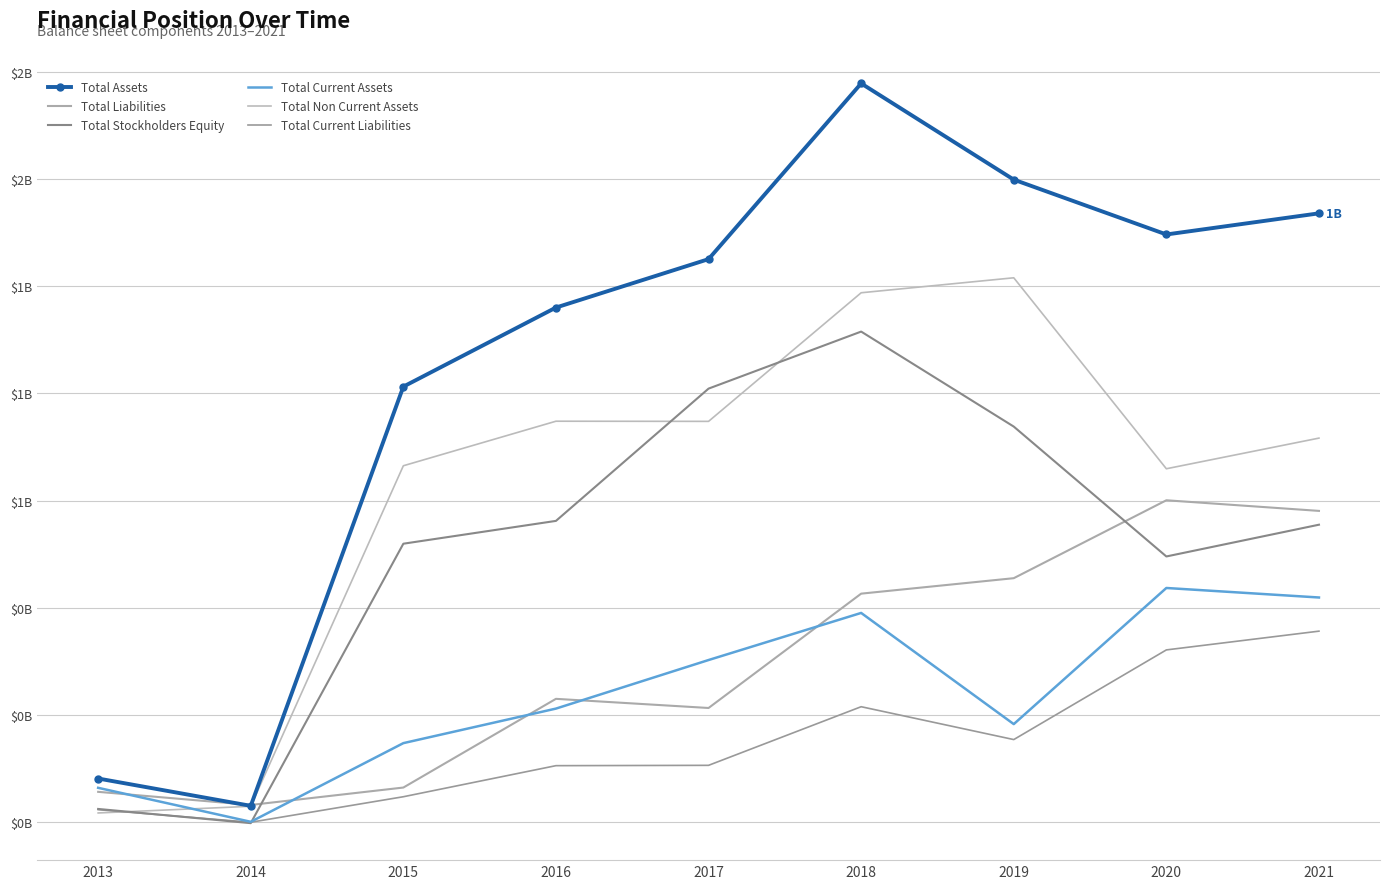

At 2014, list the series in order from smallest to largest.

Total Stockholders Equity, Total Current Liabilities, Total Current Assets, Total Non Current Assets, Total Assets, Total Liabilities